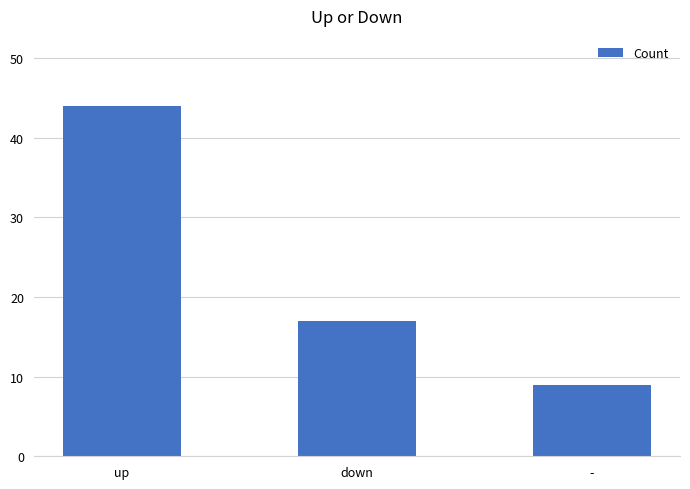

Reading left to right, extract all data points from this chart.

44	17	9